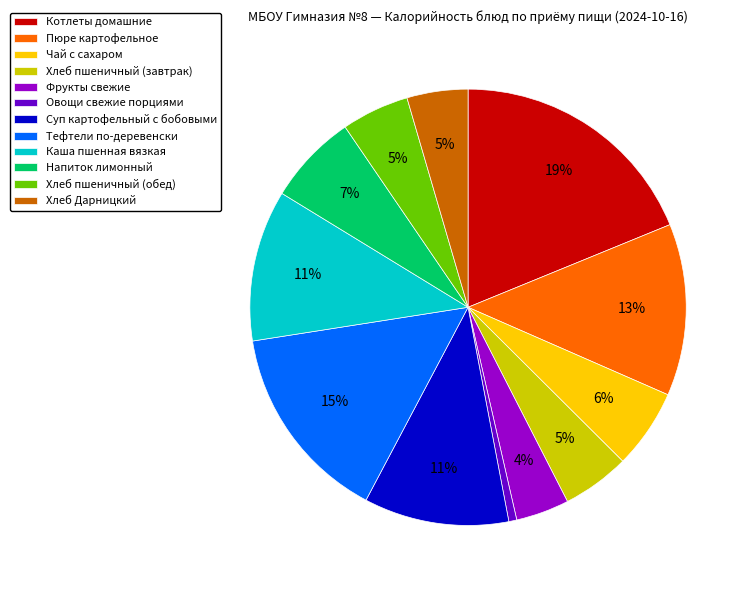

Does Хлеб пшеничный (завтрак) represent more than half of the total?

No